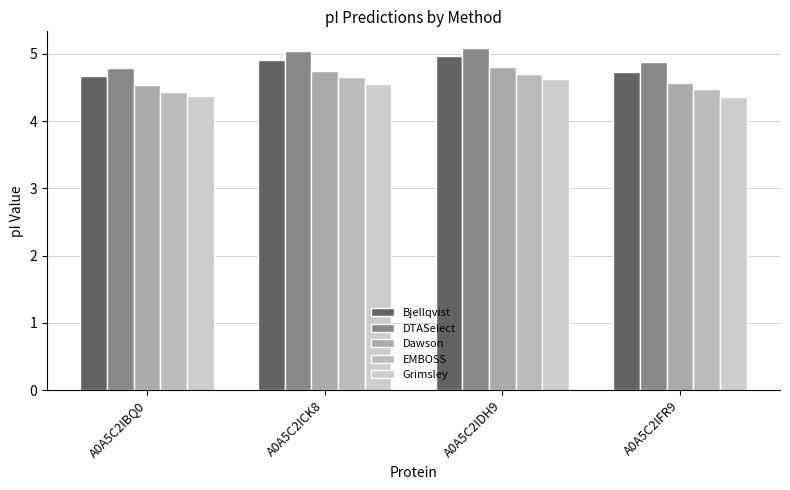

Reading left to right, list all the values displayed in this chart.

Bjellqvist: 4.7	4.9	5.0	4.7
DTASelect: 4.8	5.0	5.1	4.9
Dawson: 4.5	4.7	4.8	4.6
EMBOSS: 4.4	4.7	4.7	4.5
Grimsley: 4.4	4.6	4.6	4.4